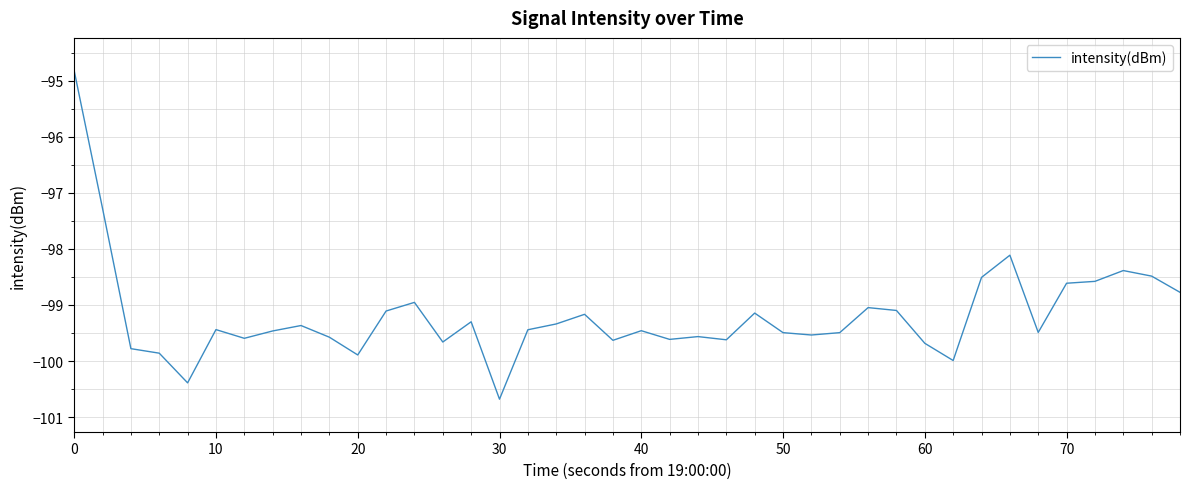

How many lines are shown in the chart?

1